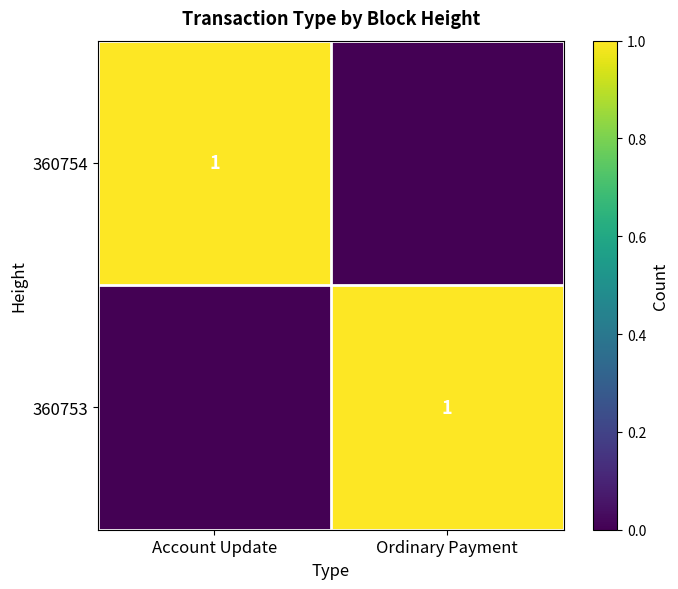

The value of 360753 at Ordinary Payment is 2. True or false?

False